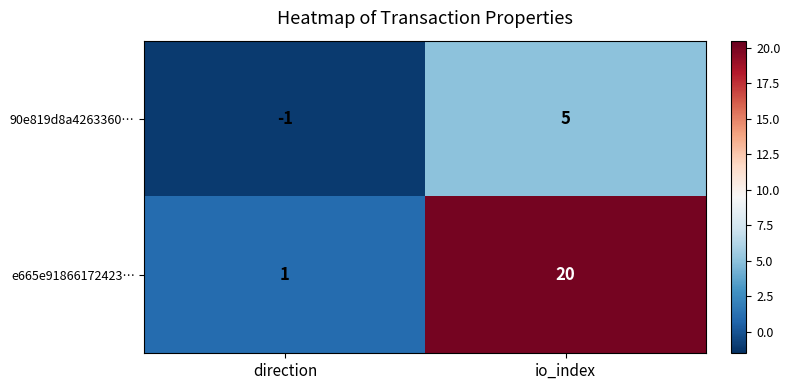

At io_index, list the series in order from smallest to largest.

90e819d8a4263360…, e665e91866172423…